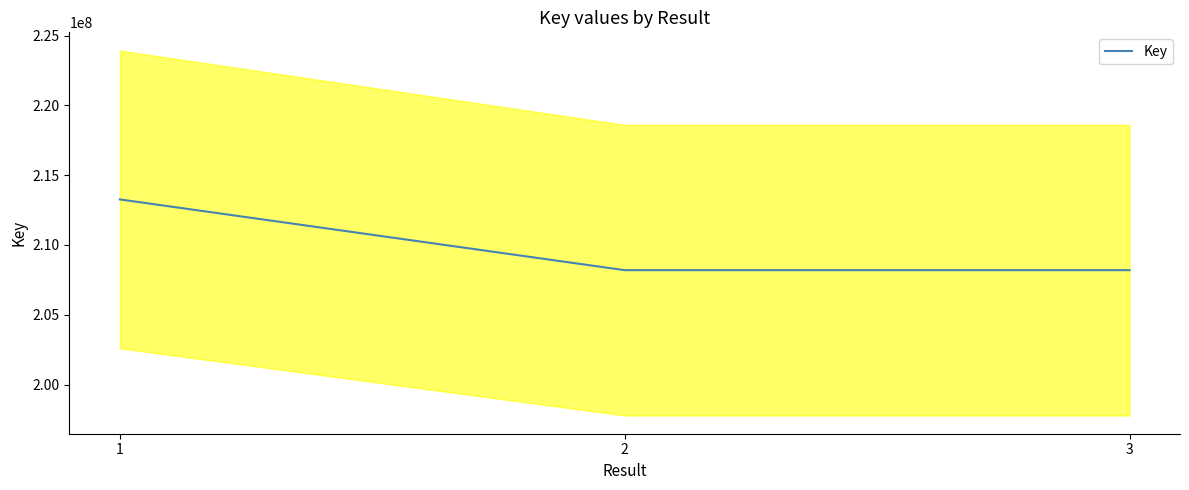

What is the change in value from 1 to 2?

-5068177